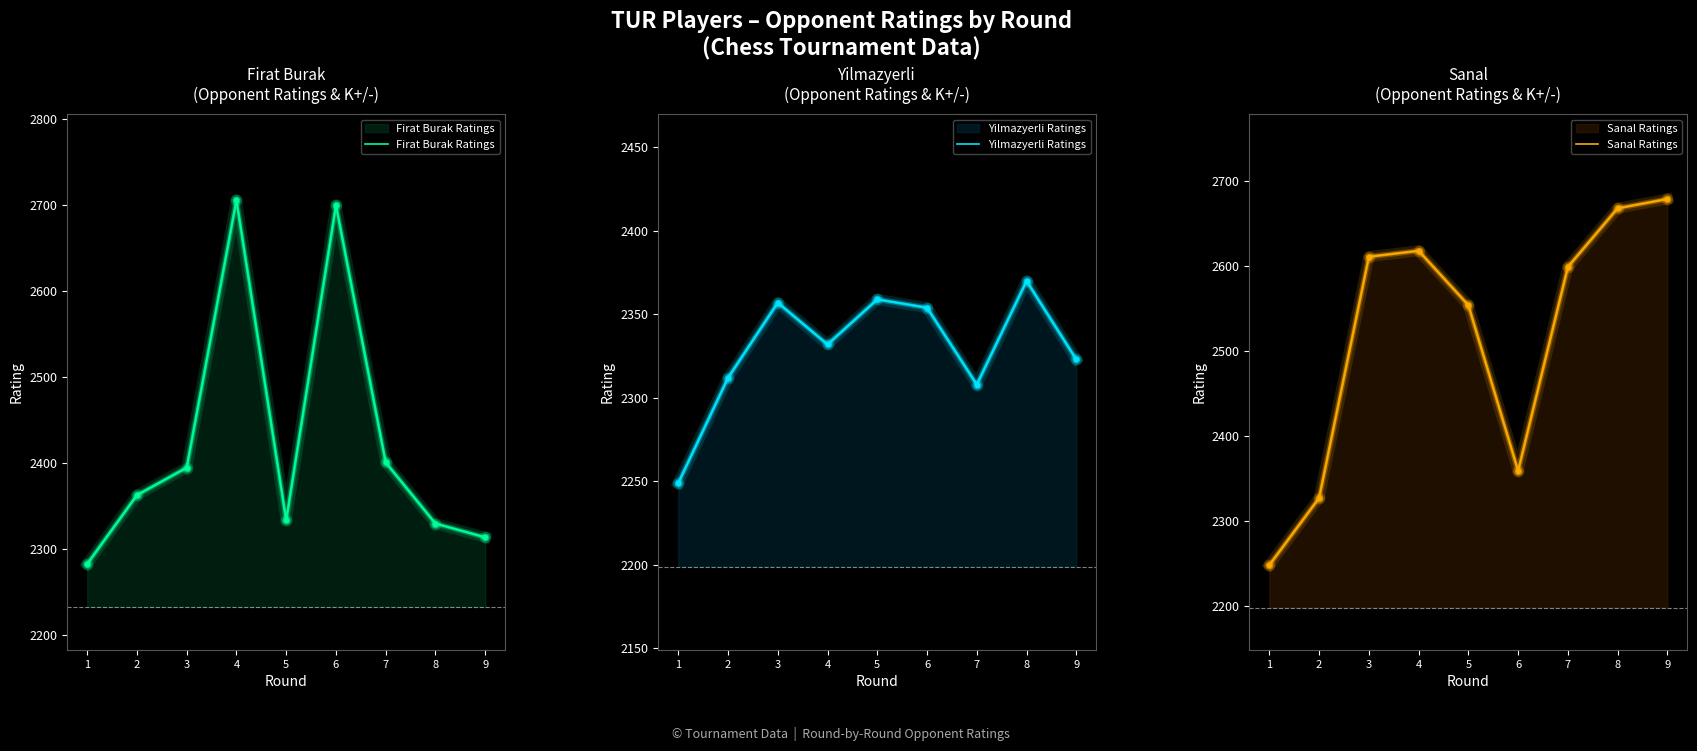

At which category is the sum across all series the highest?

4